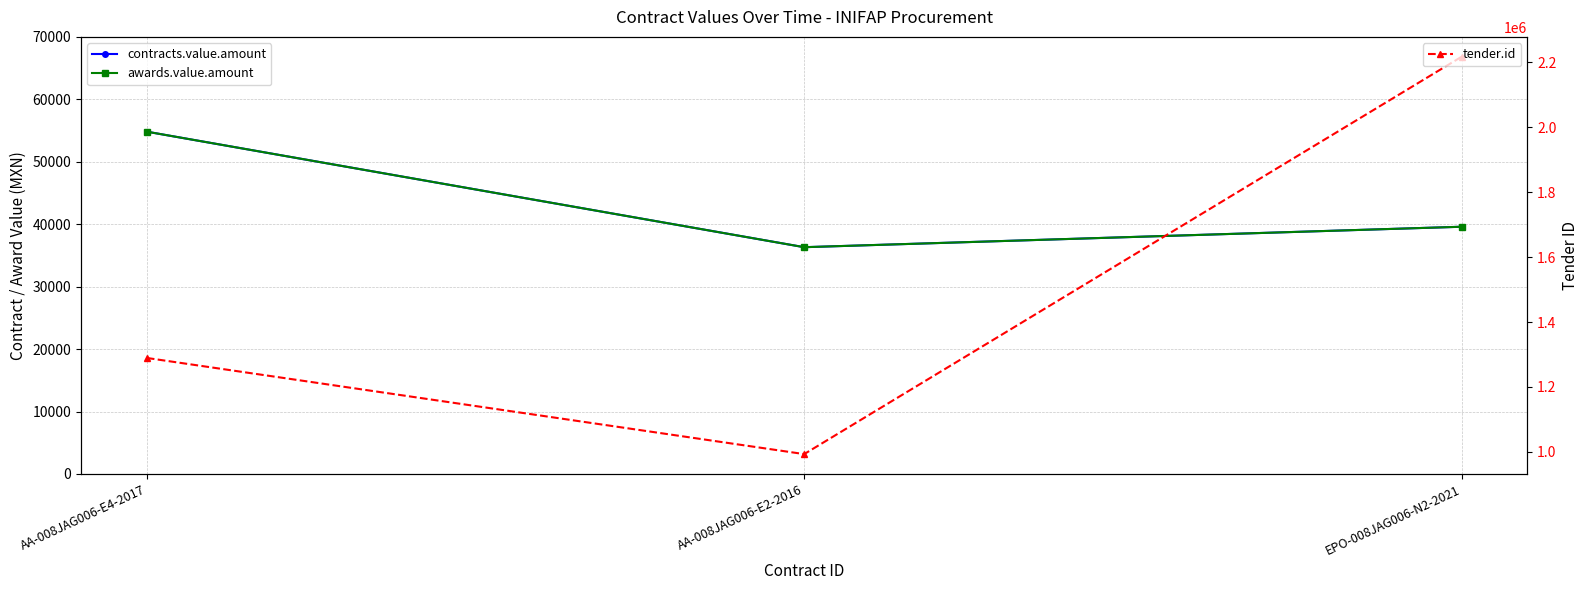

List the labels in order of contracts.value.amount value, largest first.

AA-008JAG006-E4-2017, EPO-008JAG006-N2-2021, AA-008JAG006-E2-2016